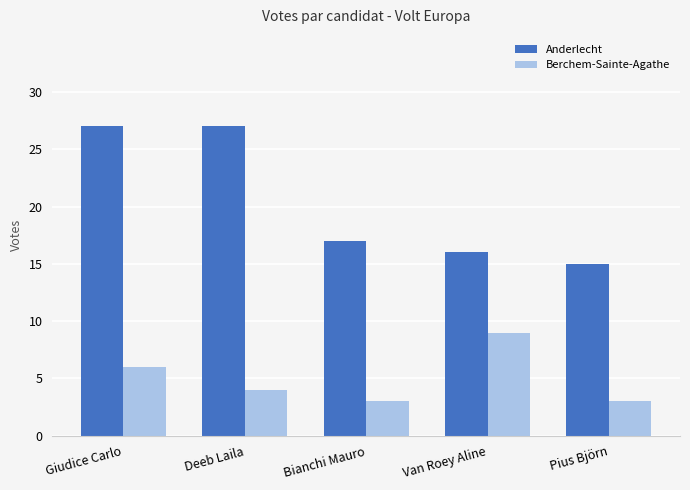

Count the Berchem-Sainte-Agathe values in the range 3 to 6.

4